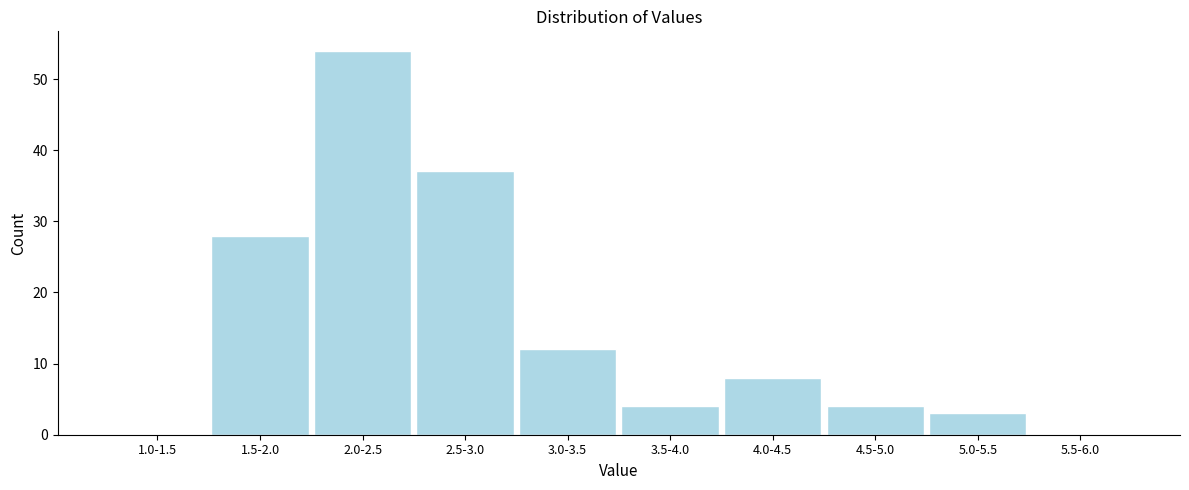

Reading right to left, list all the values displayed in this chart.

5.5-6.0=0	5.0-5.5=3	4.5-5.0=4	4.0-4.5=8	3.5-4.0=4	3.0-3.5=12	2.5-3.0=37	2.0-2.5=54	1.5-2.0=28	1.0-1.5=0